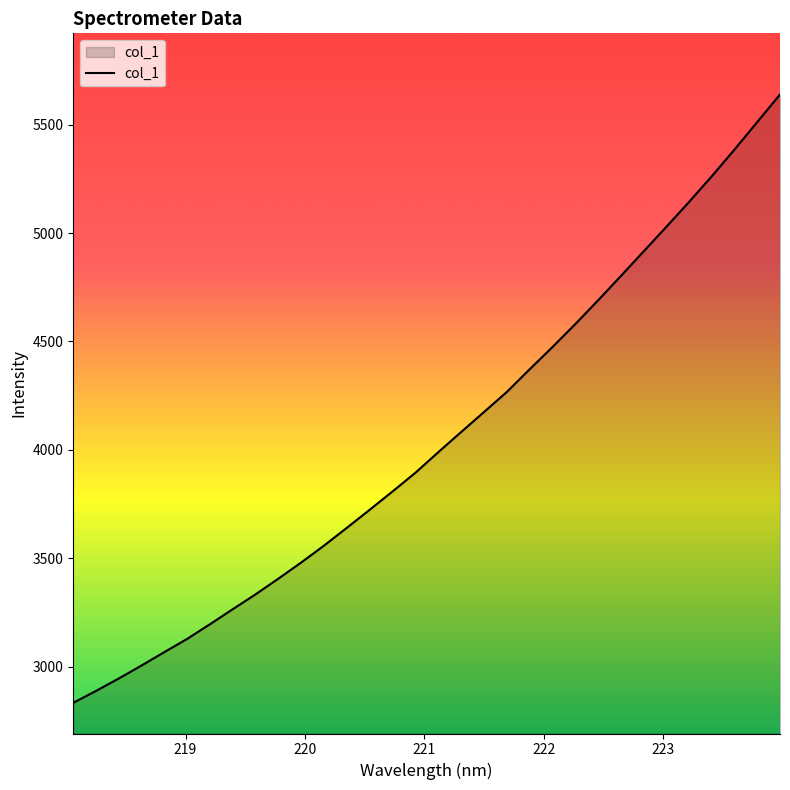

What is the greatest value displayed?

5639.4